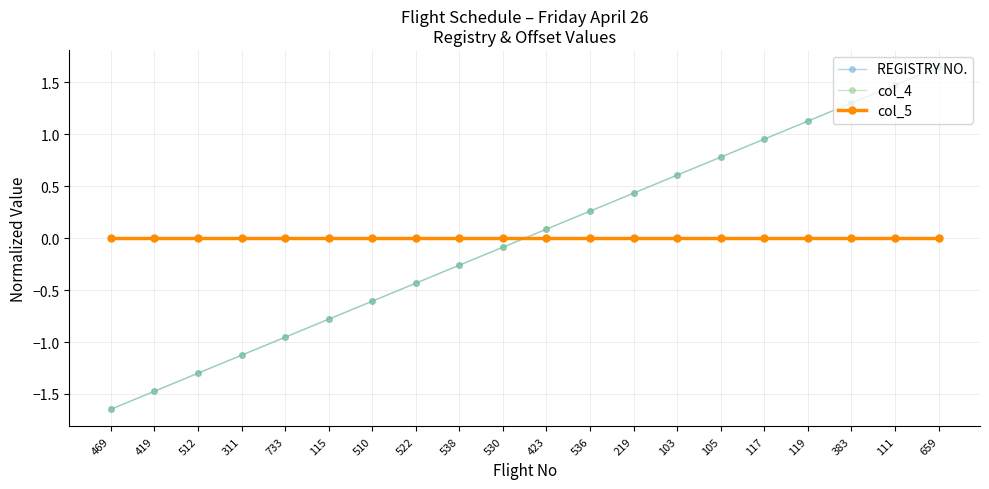

Rank the series at 536 from highest to lowest value.

REGISTRY NO., col_4, col_5